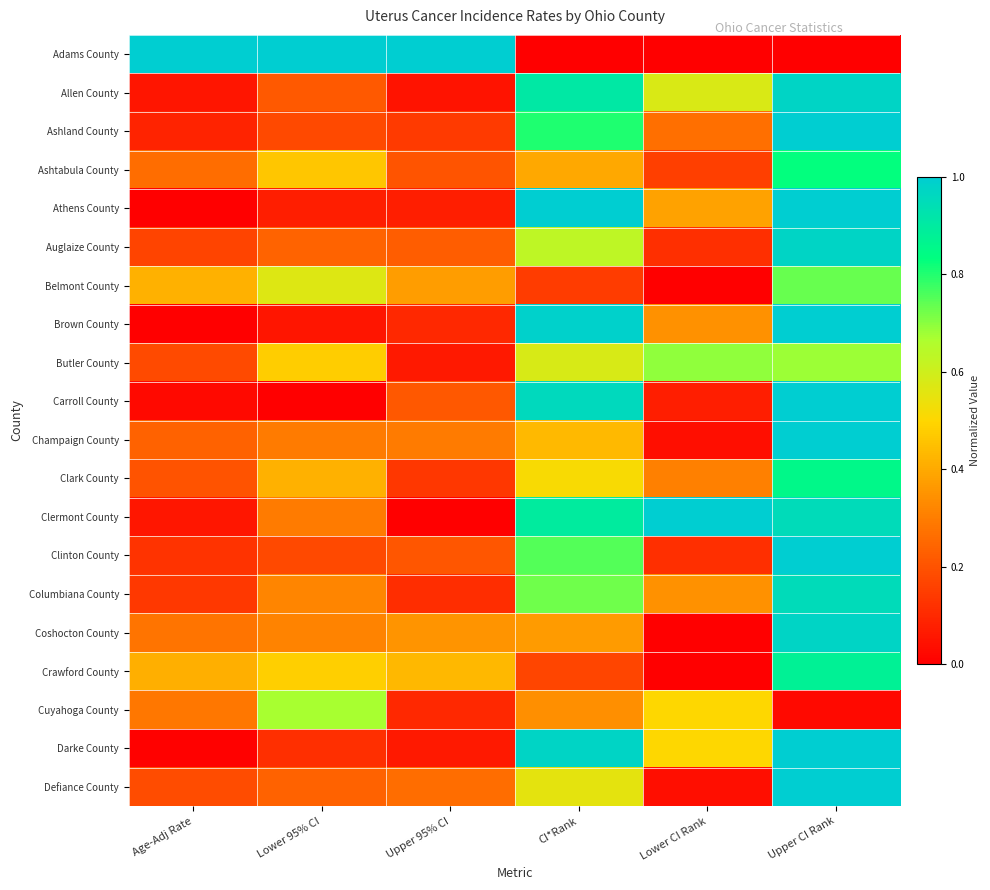

Which category has the lowest value across all series?

CI*Rank